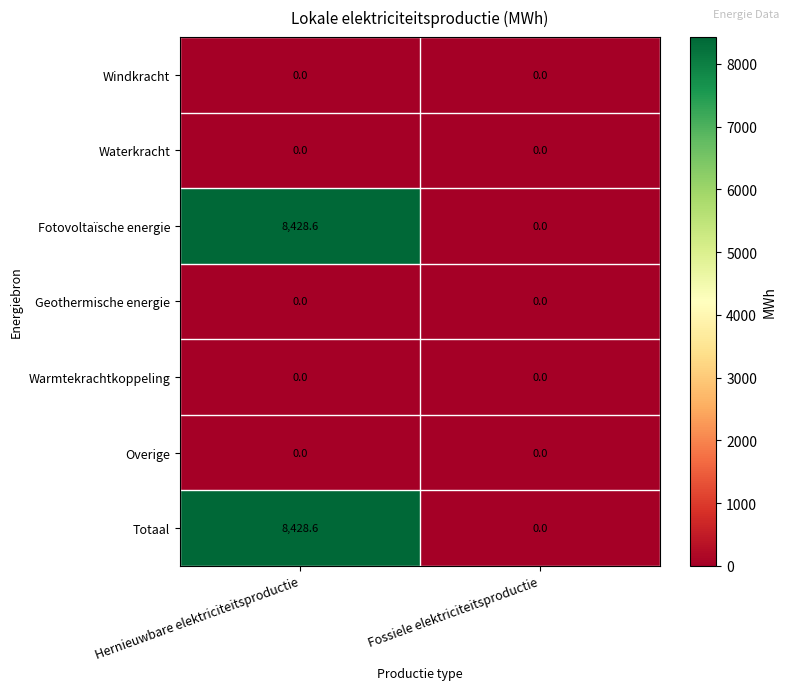

What is the difference between the Fotovoltaïsche energie values at Hernieuwbare elektriciteitsproductie and Fossiele elektriciteitsproductie?

8428.6